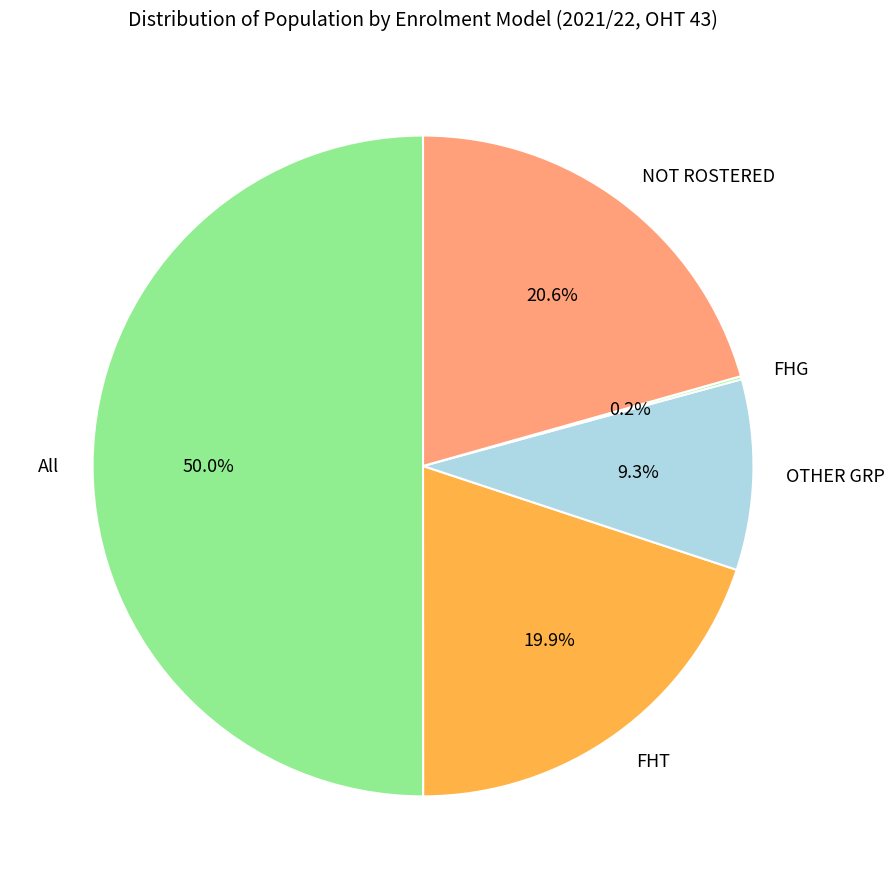

Which category has the biggest portion of the pie?

All